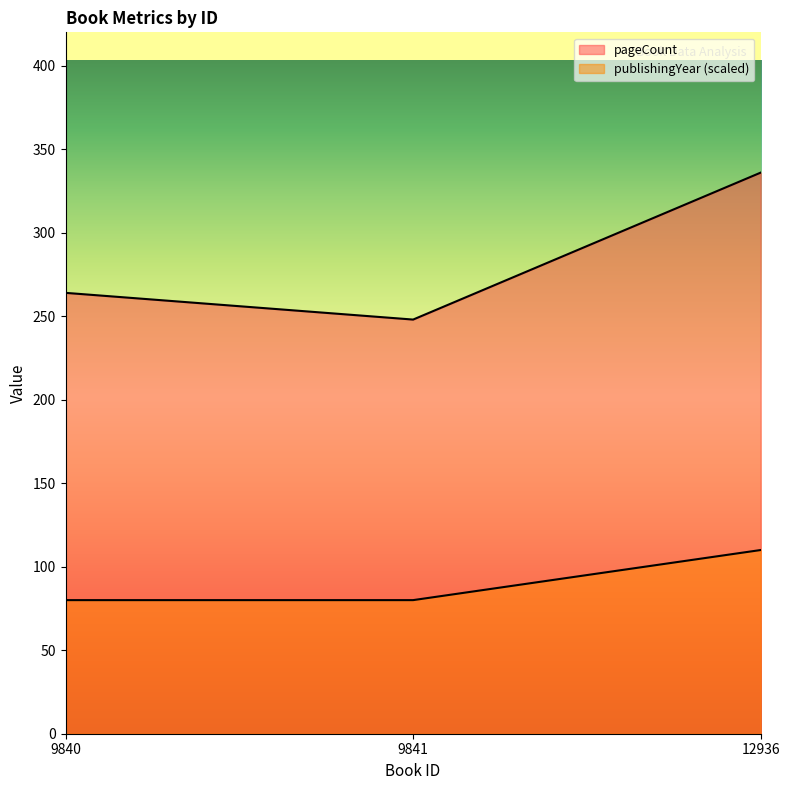

At how many categories does at least one series exceed 147?

3